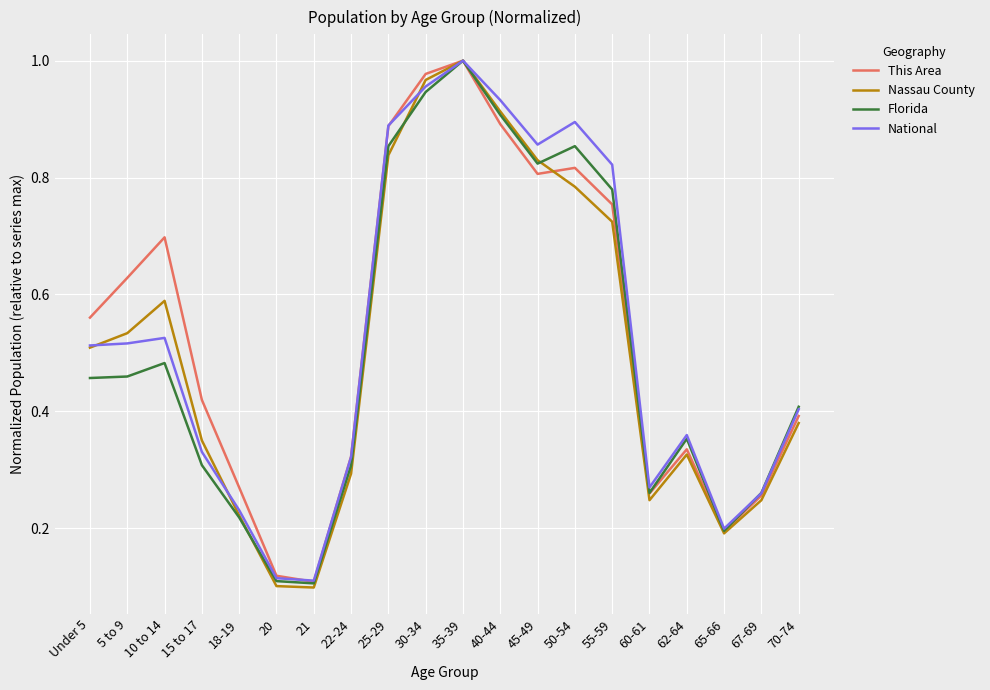

At which category is the sum across all series the highest?

35-39